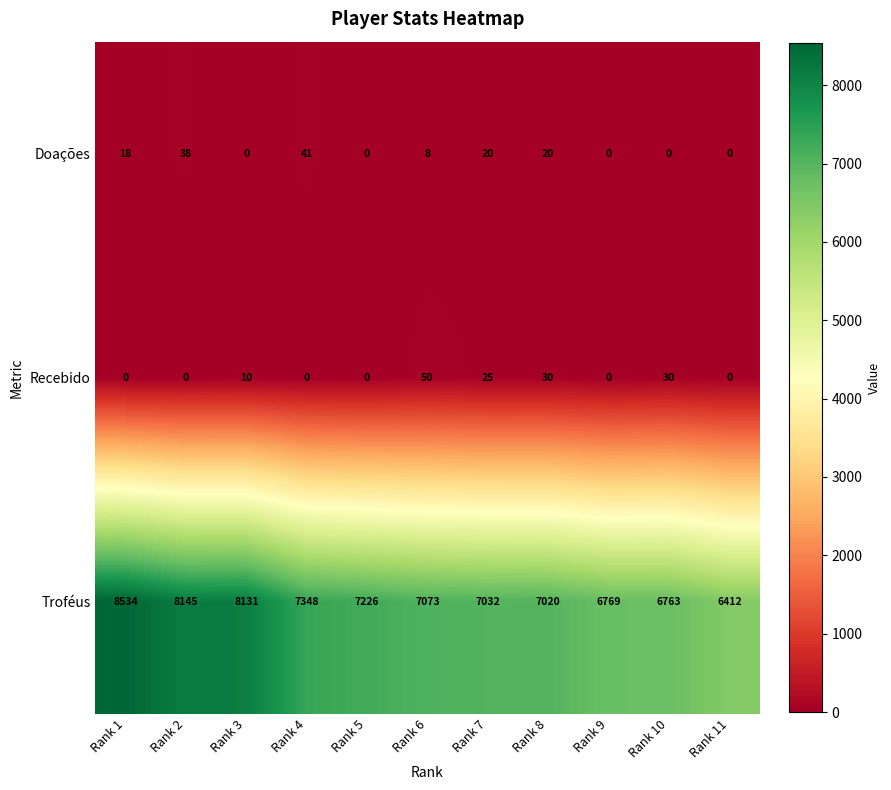

What is the sum of all Doações values?

145